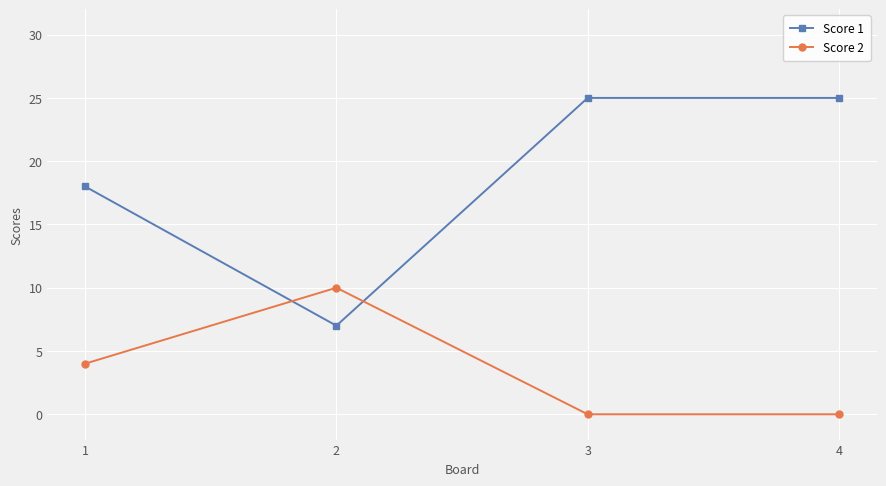

Rank the series at 1 from lowest to highest value.

Score 2, Score 1